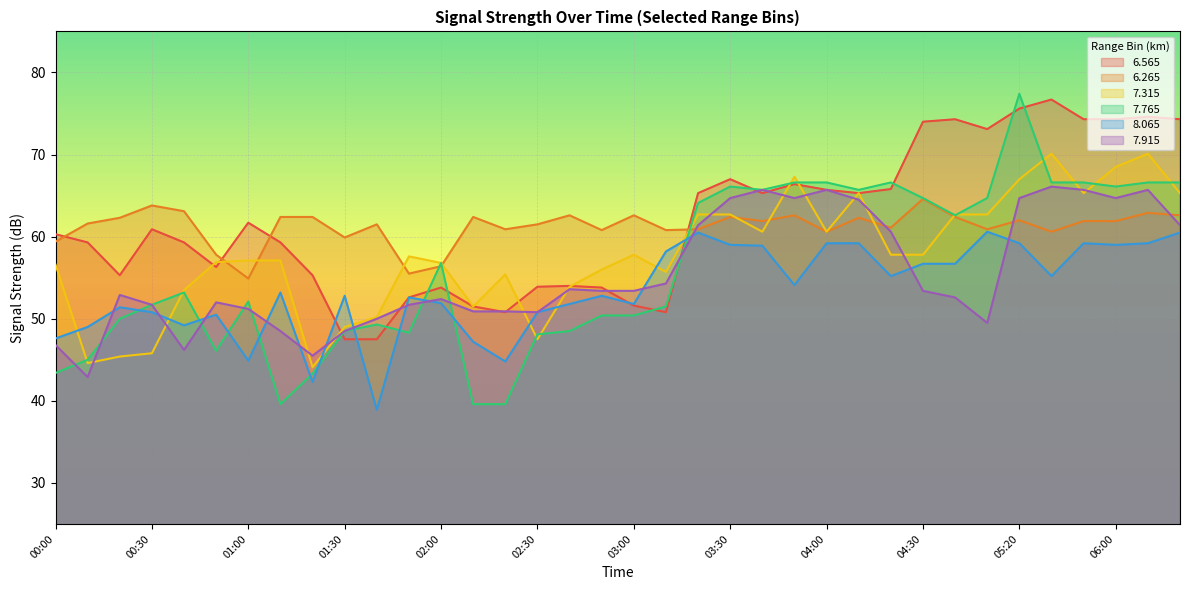

The   7.315 series shows 116.5 at 06:20. True or false?

False